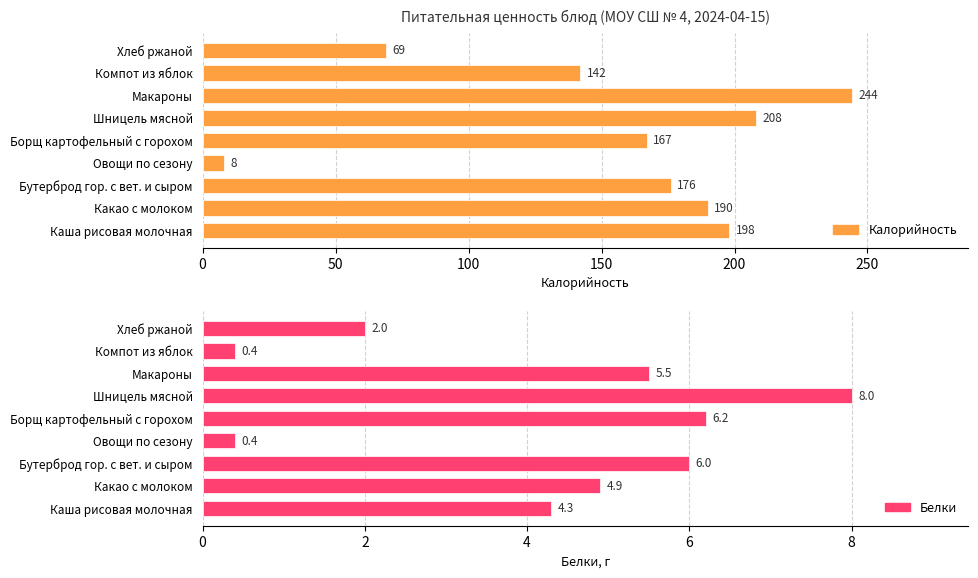

Which has a higher value, Овощи по сезону or Борщ картофельный с горохом?

Борщ картофельный с горохом